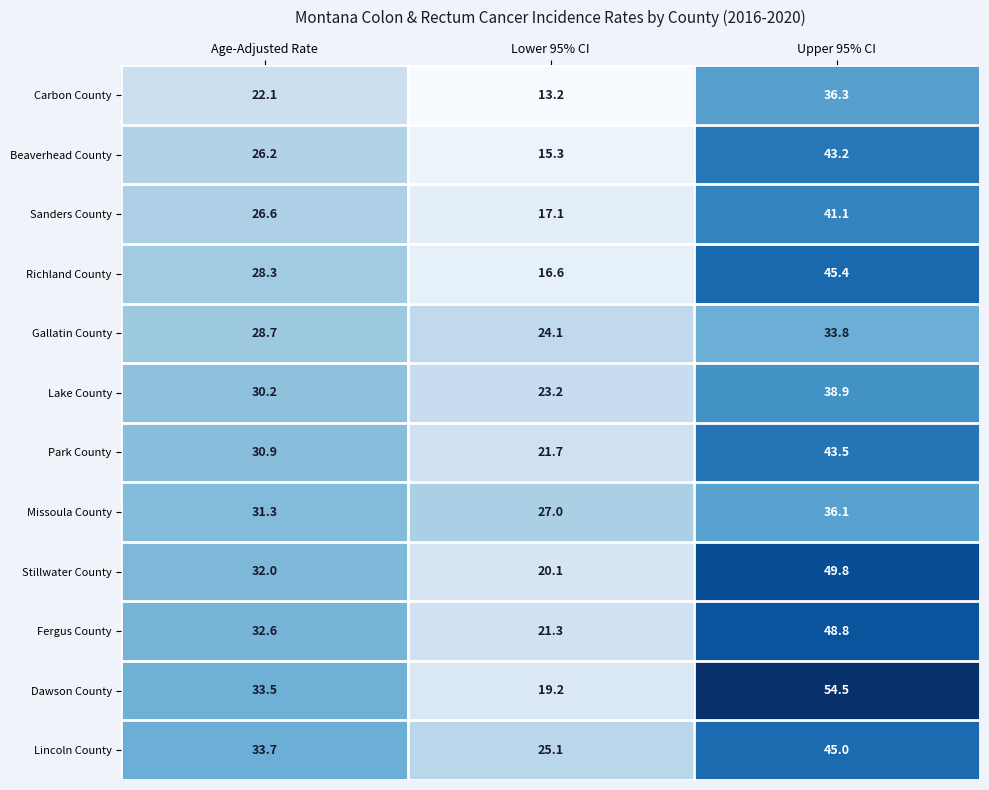

Is the value of Stillwater County at Lower 95% CI greater than the value of Dawson County at Lower 95% CI?

Yes